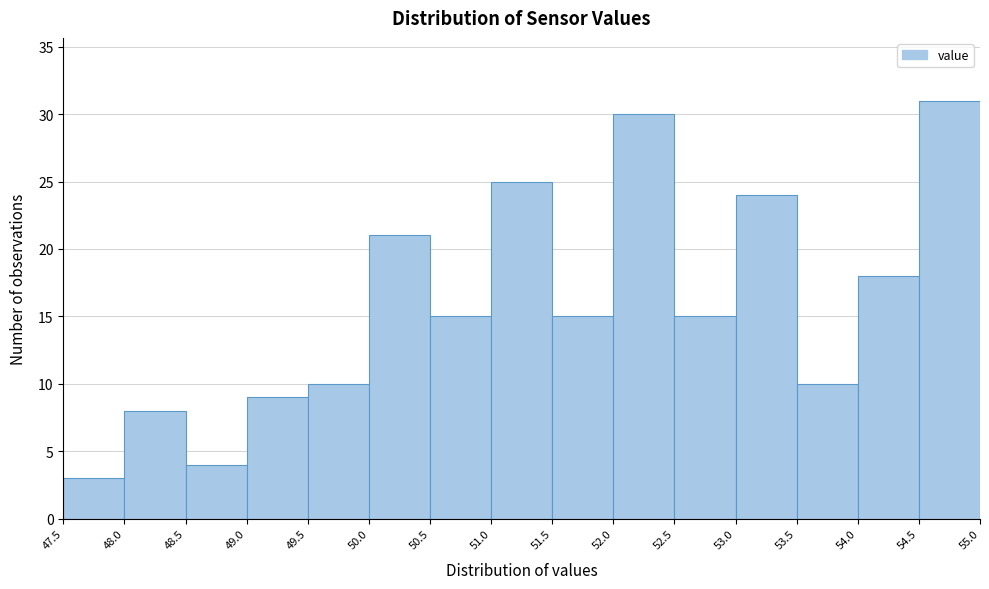

Which range on the x-axis has the tallest bar?

54.5 to 55.0